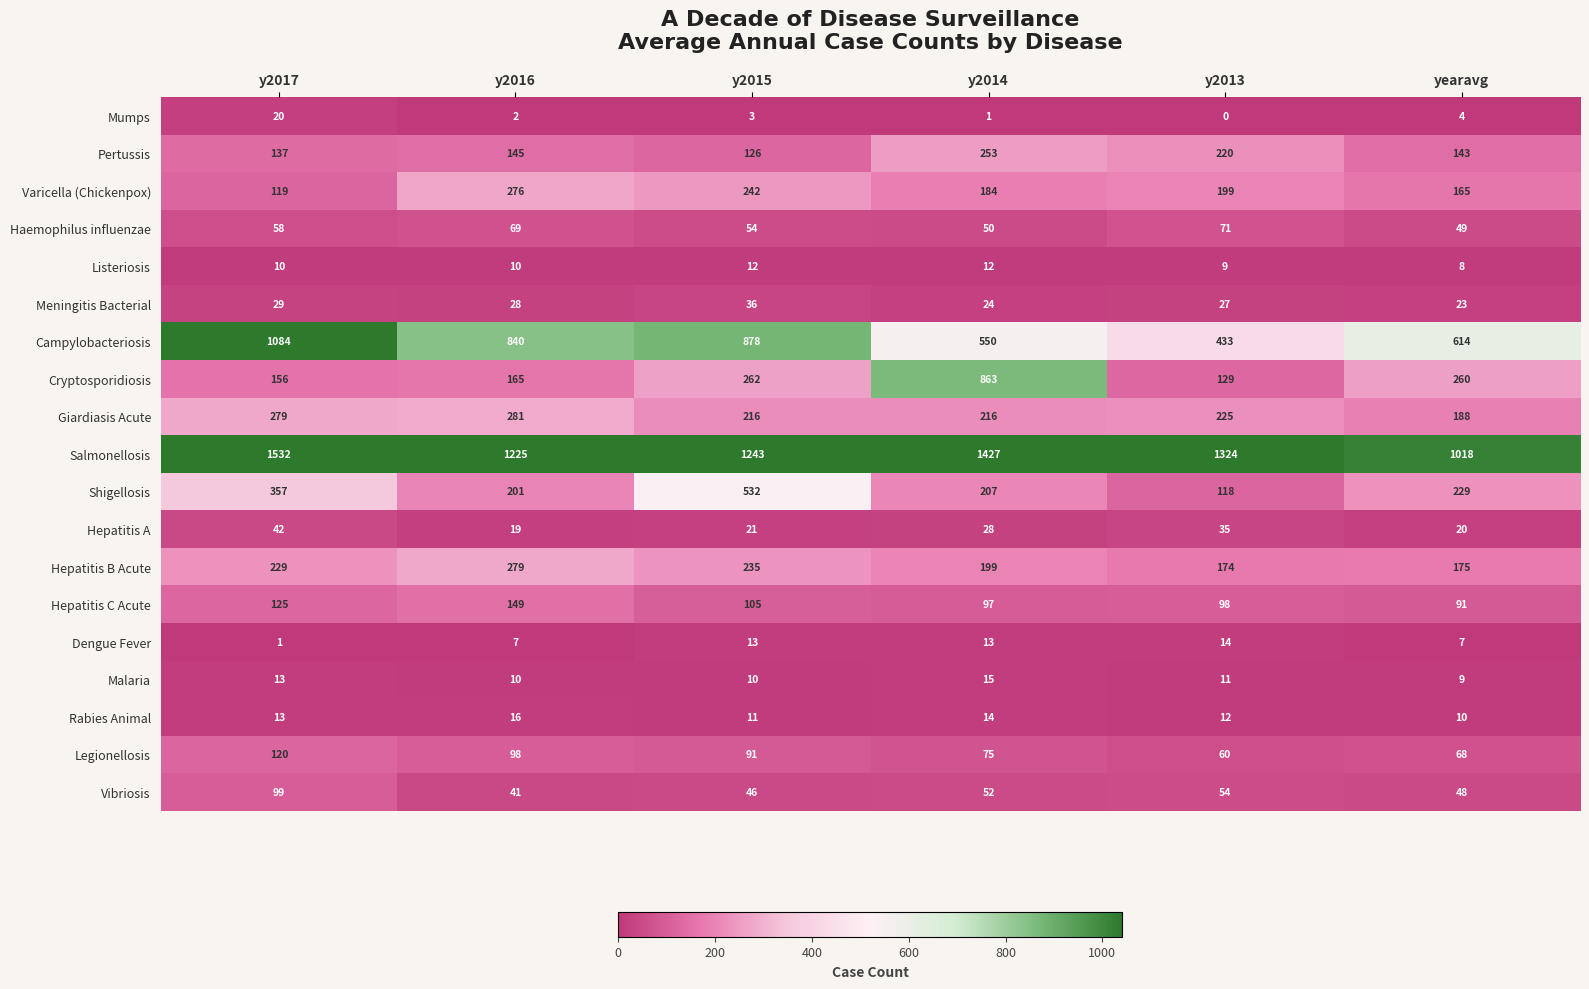

The value of Legionellosis at y2015 is 119. True or false?

False